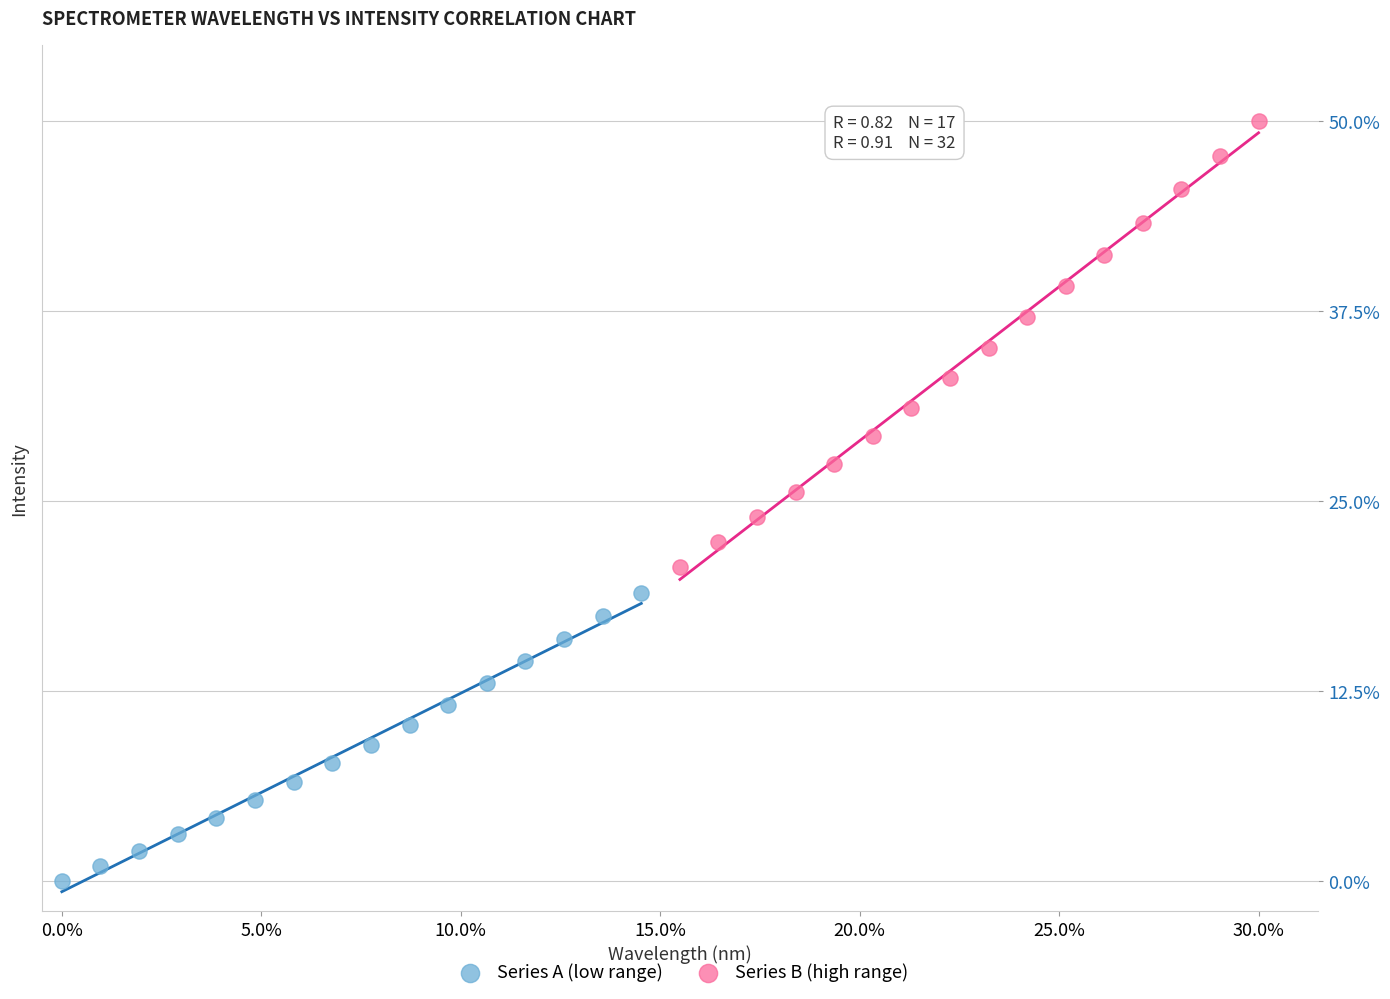

What are all the series names shown in the legend?

Series A (low range), Series B (high range)